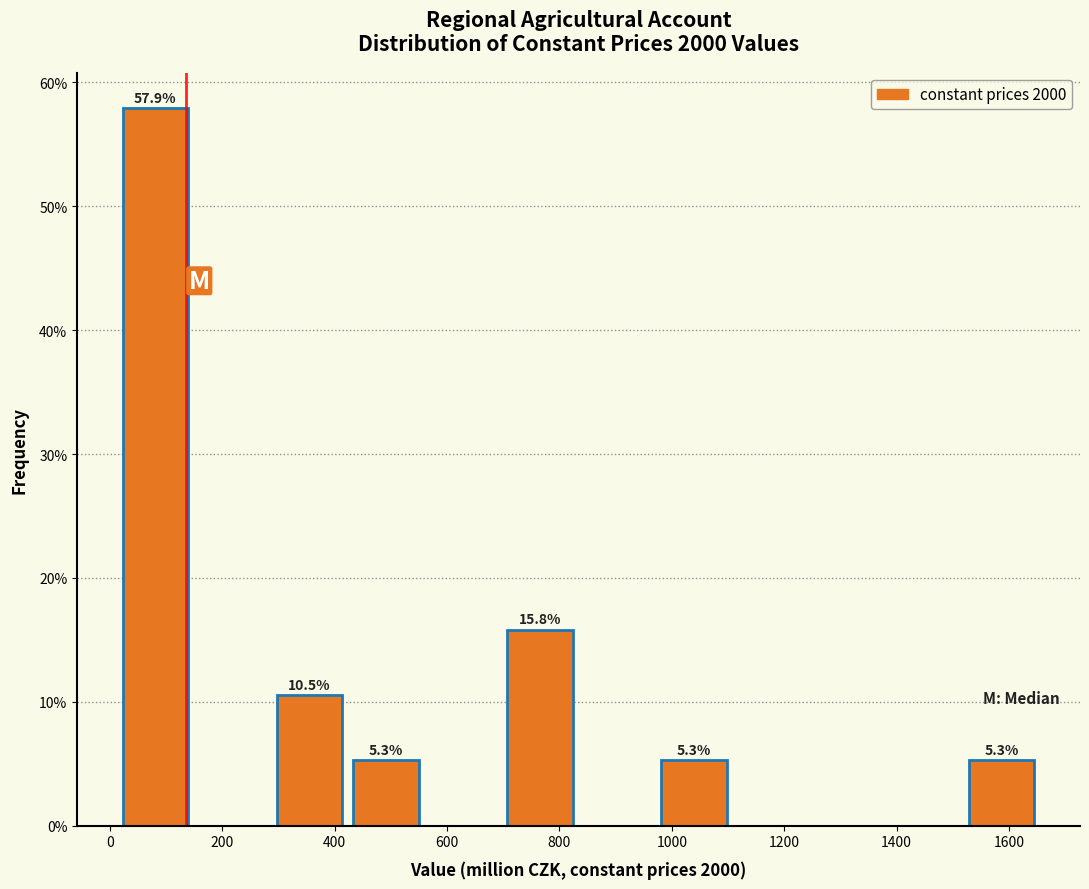

Over which range of the x-axis is the bar tallest?

20 to 140